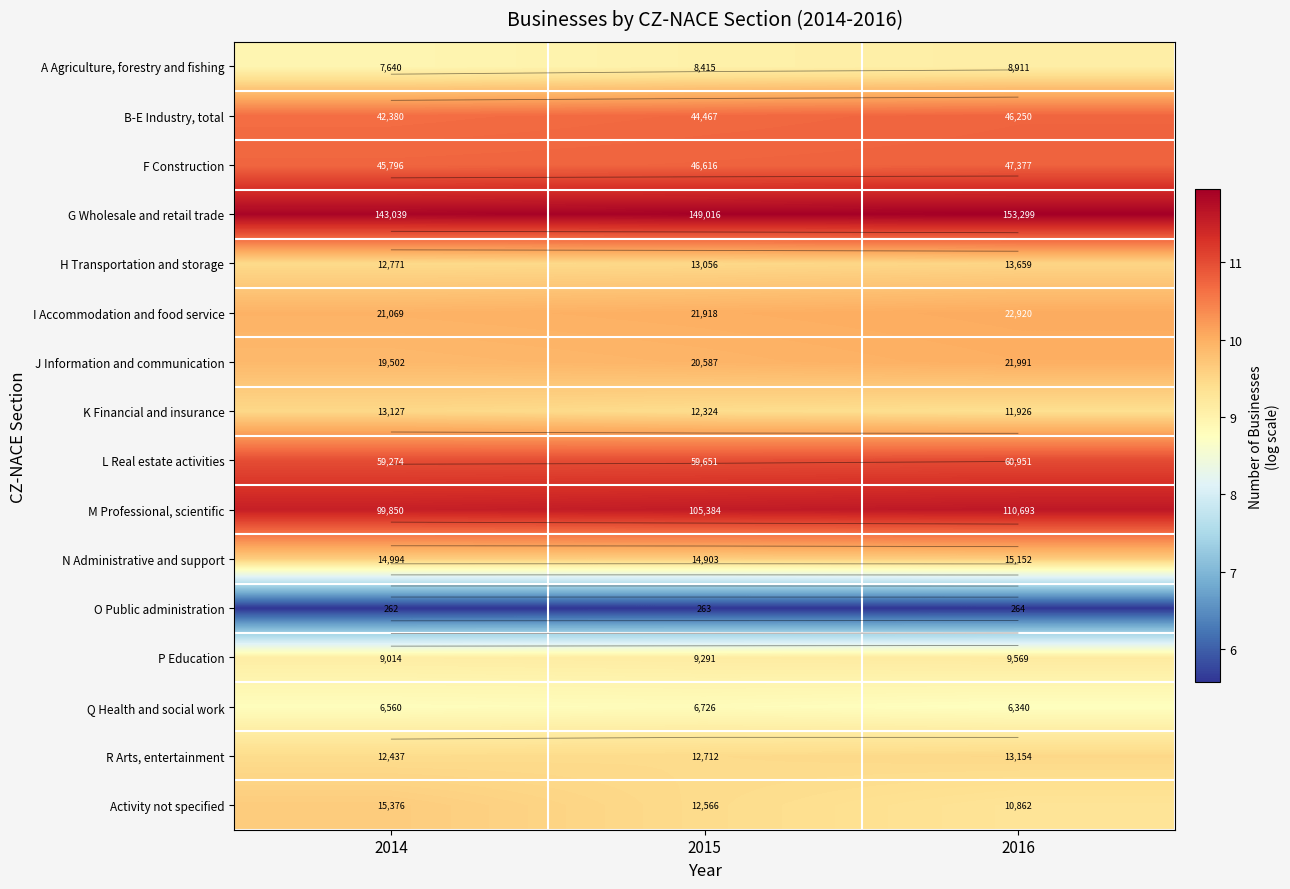

What is the maximum value for H Transportation and storage?

9.5